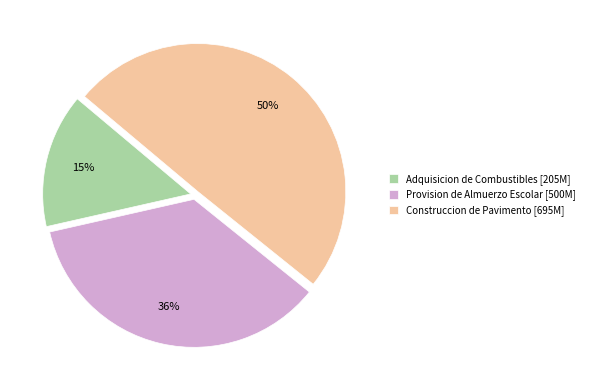

Which category has the biggest portion of the pie?

Construccion de Pavimento